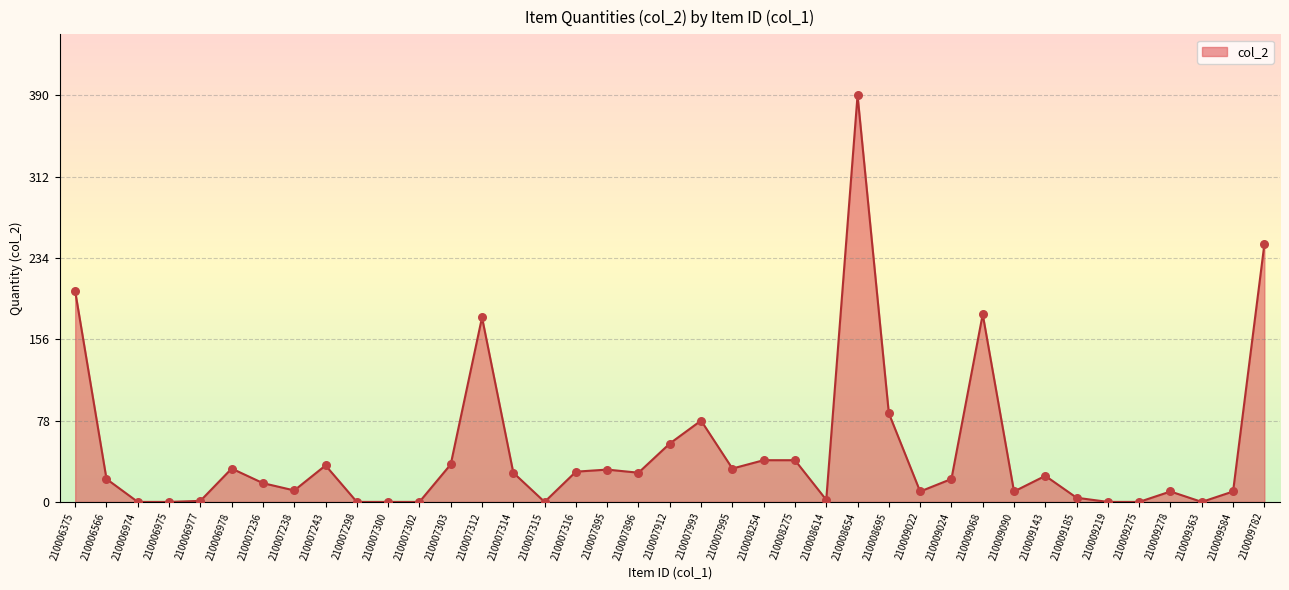

Approximately how many times larger is the value at 210006978 compared to 210009584?

3.2